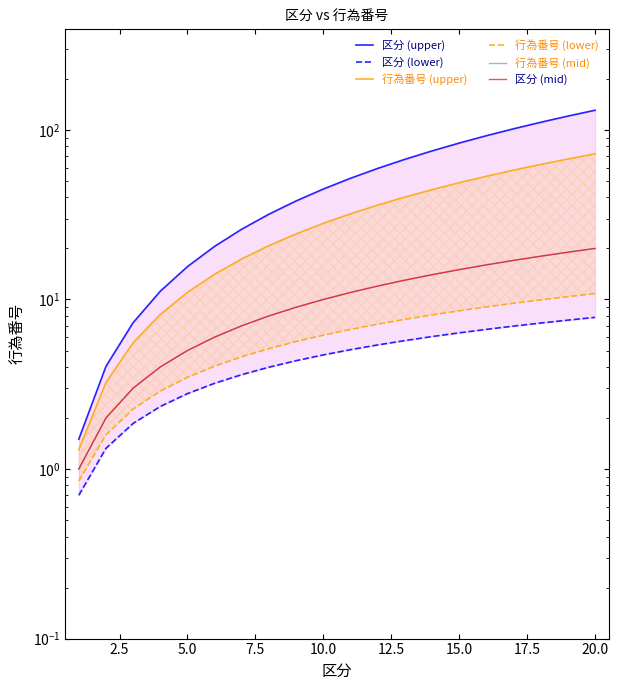

The 区分 (upper) series shows 32.6 at 10. True or false?

False